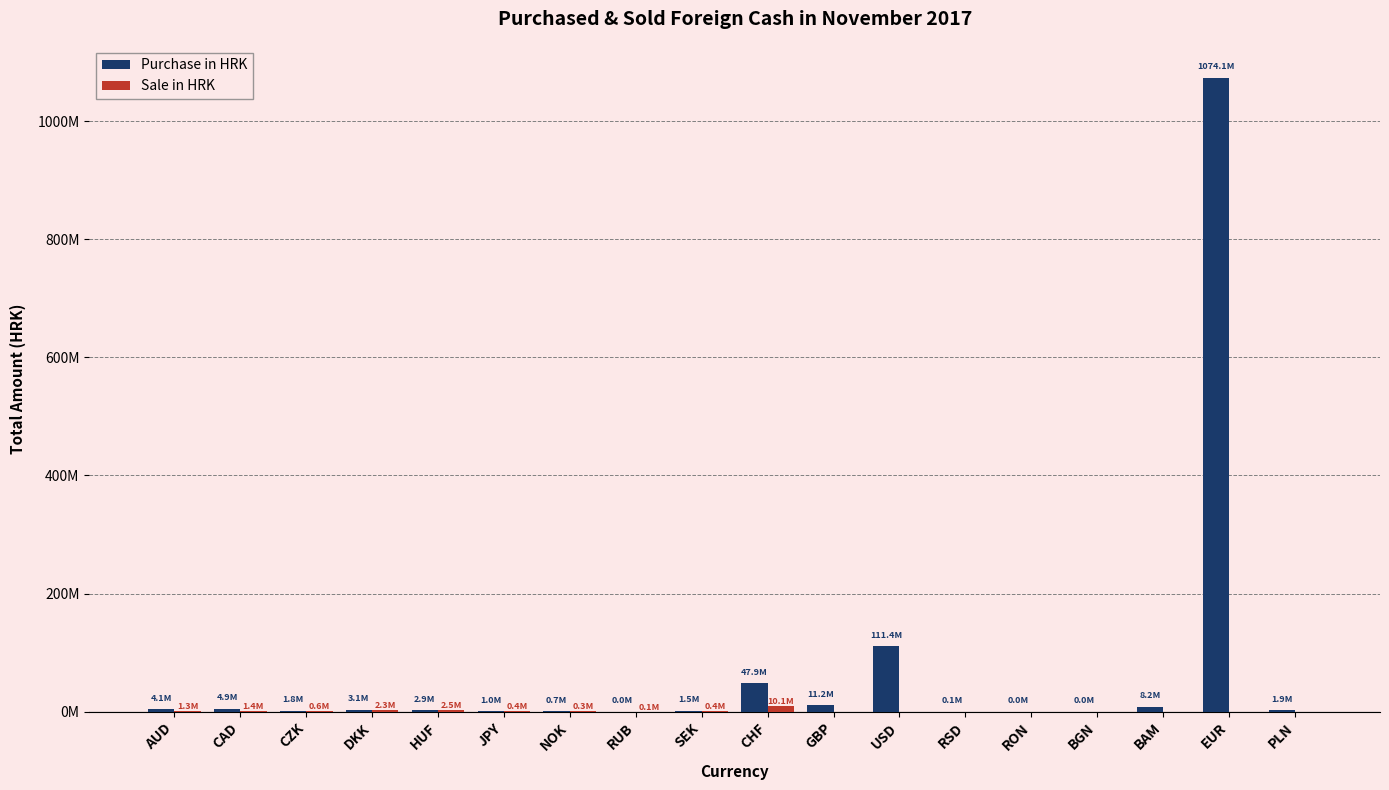

What is the difference between the highest and lowest values at EUR?

1074087525